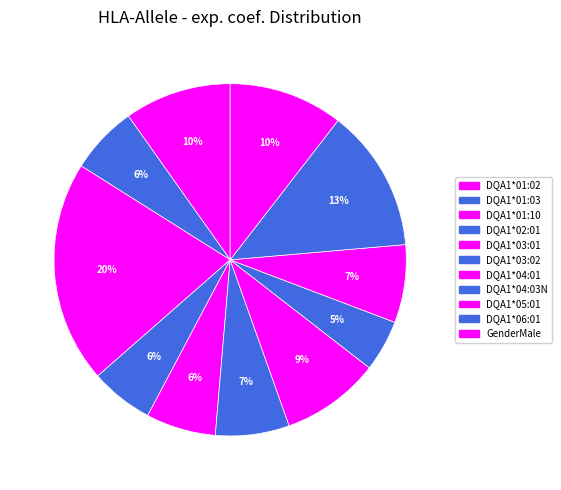

True or false: DQA1*03:02 accounts for 7% of the total.

True